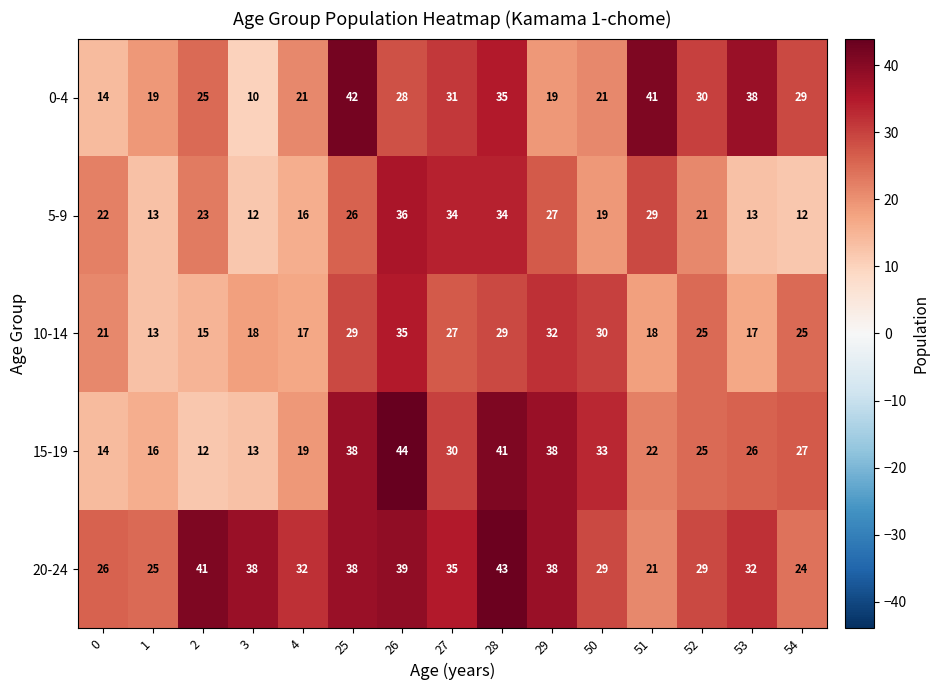

Which series changed the most between 4 and 29?

15-19